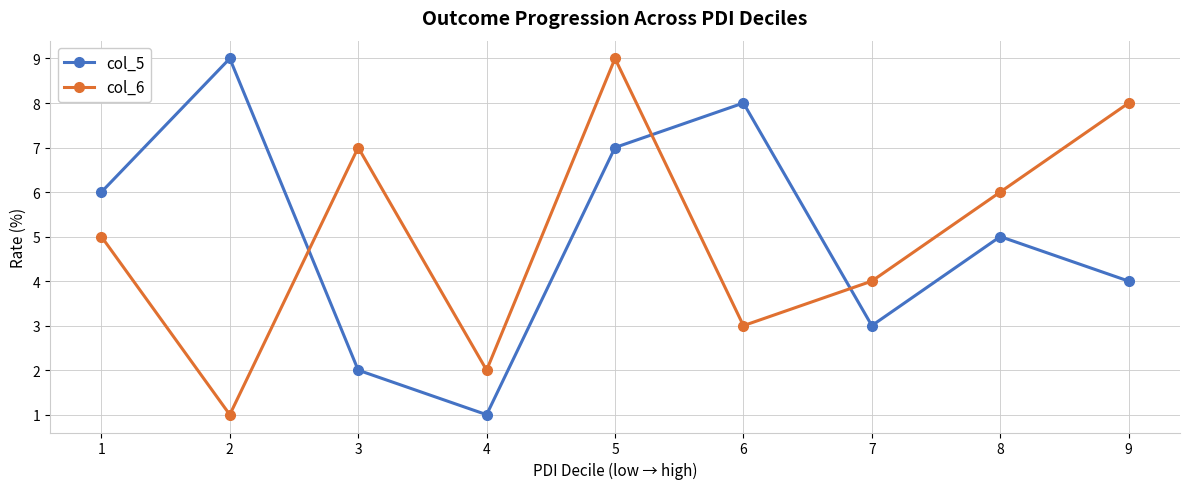

At which category is the sum across all series the highest?

5